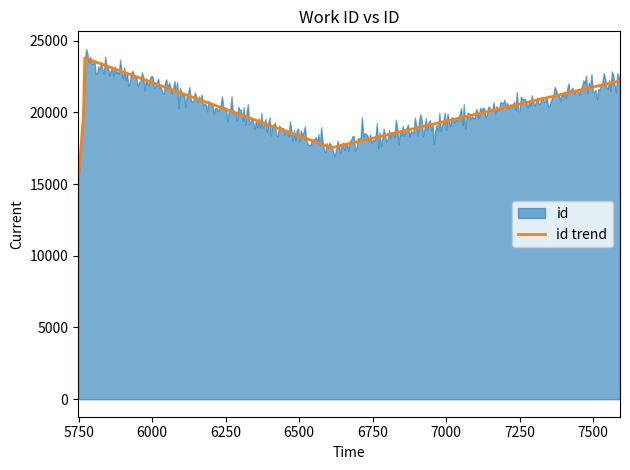

Between 5767 and 5767, which is larger?

5767